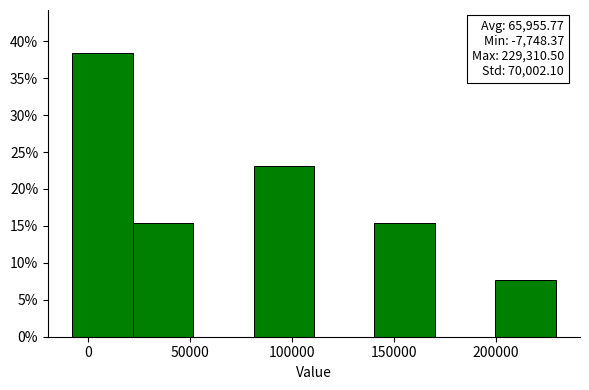

Over which range of the x-axis is the bar tallest?

-10000 to 20000